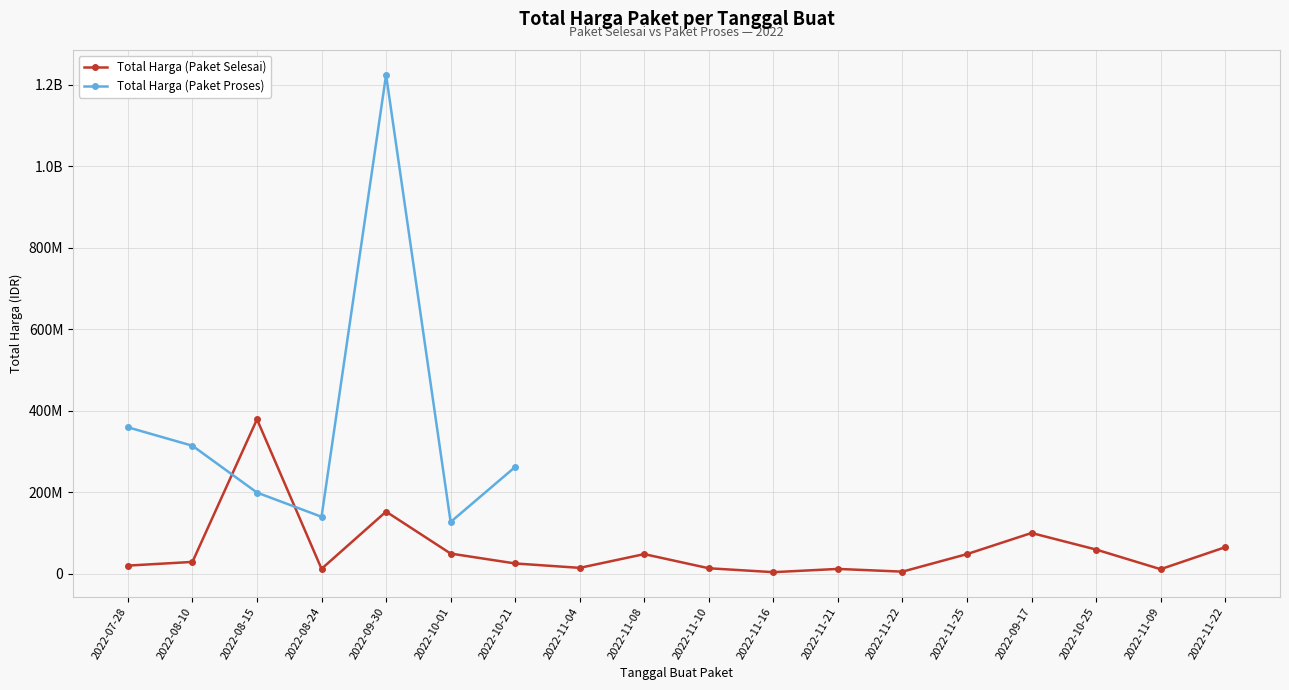

Which category has the highest value in the Total Harga (Paket Proses) series?

2022-09-30